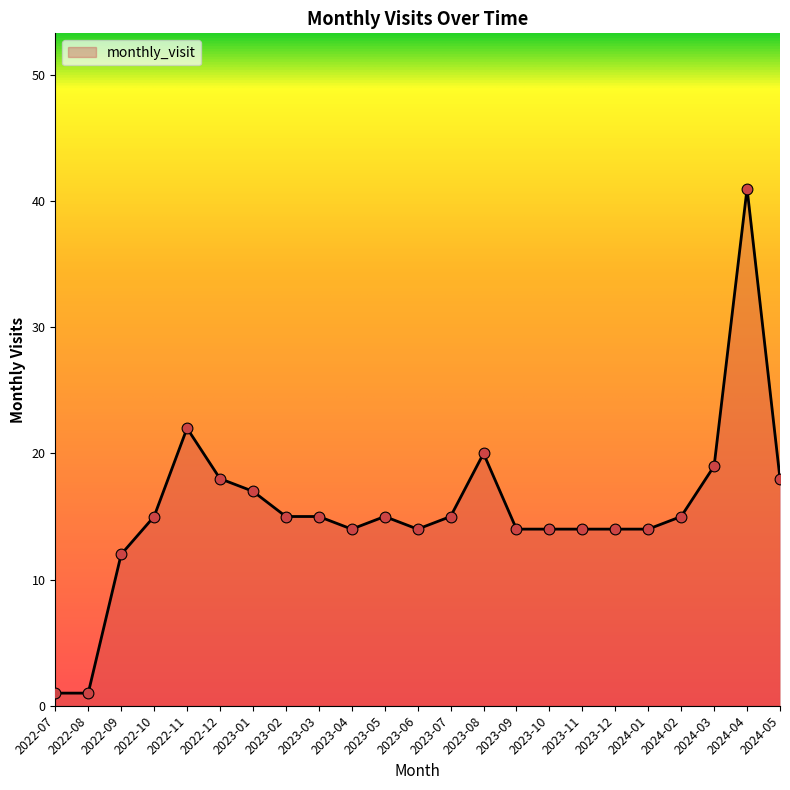

Between 2023-10 and 2022-09, which is larger?

2023-10